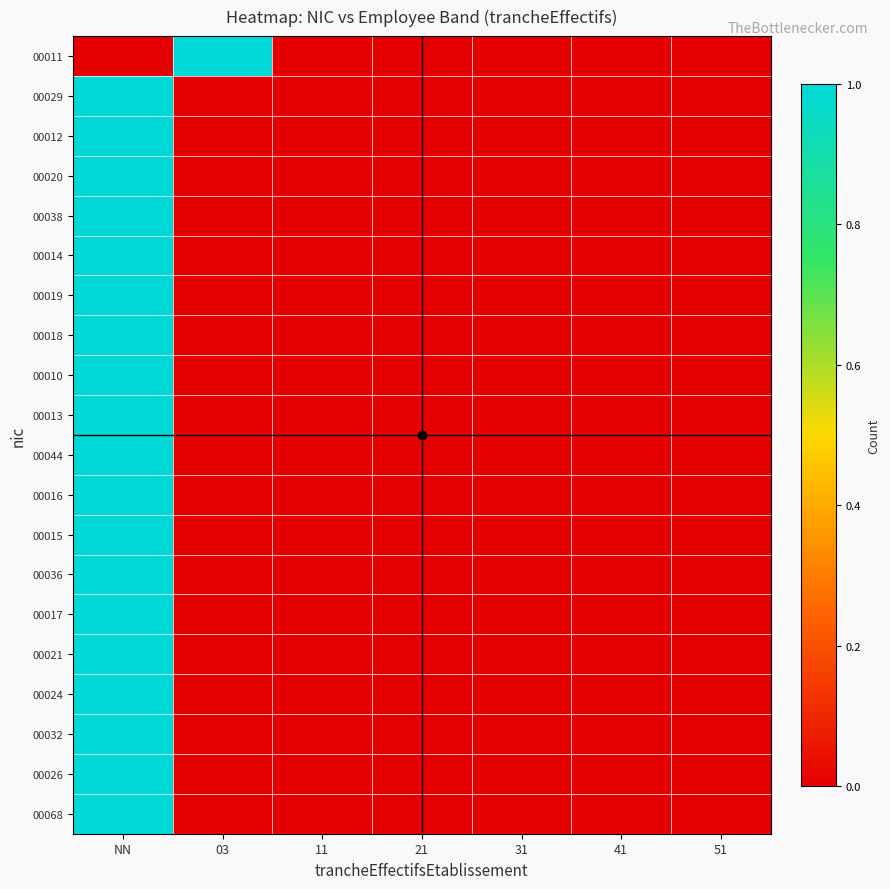

At which category is the sum across all series the highest?

NN